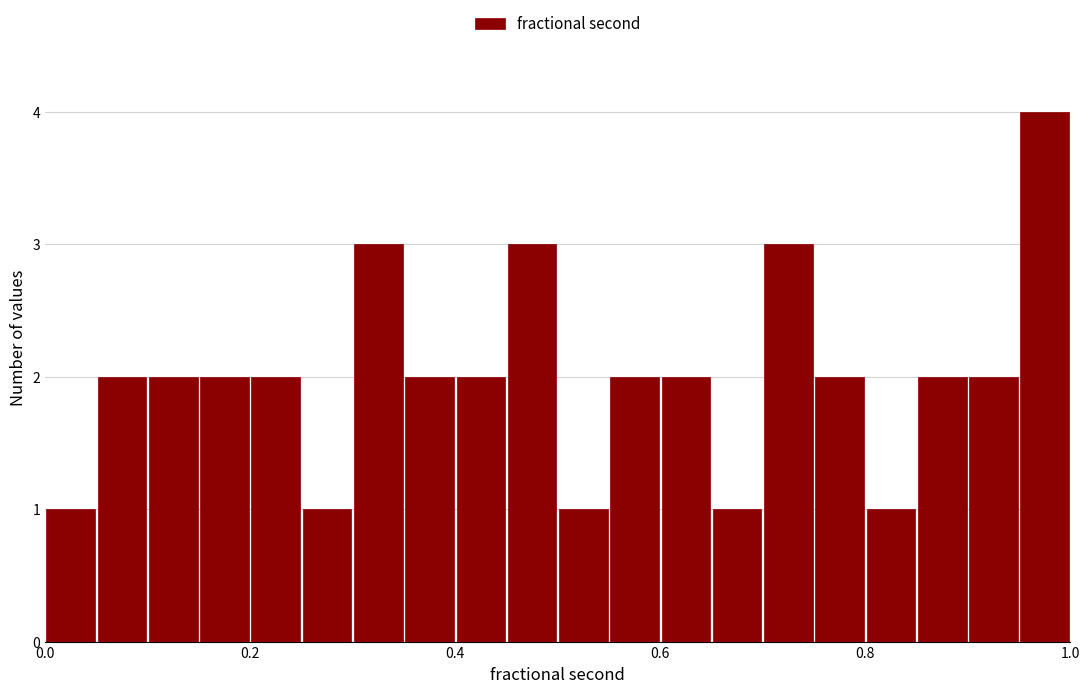

Around what value on the x-axis is the tallest bar? Give the approximate position of its centre, as read against the axis.

0.98